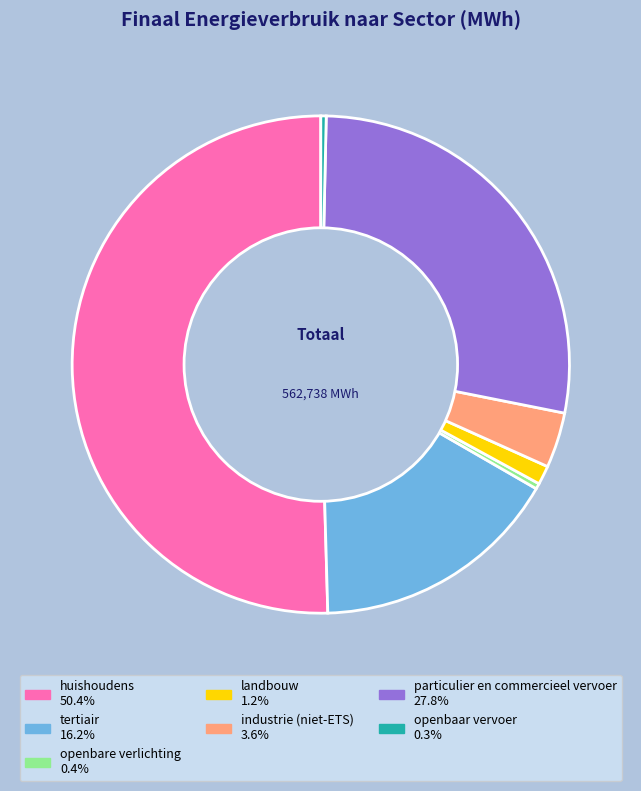

Between tertiair and openbare verlichting, which is larger?

tertiair